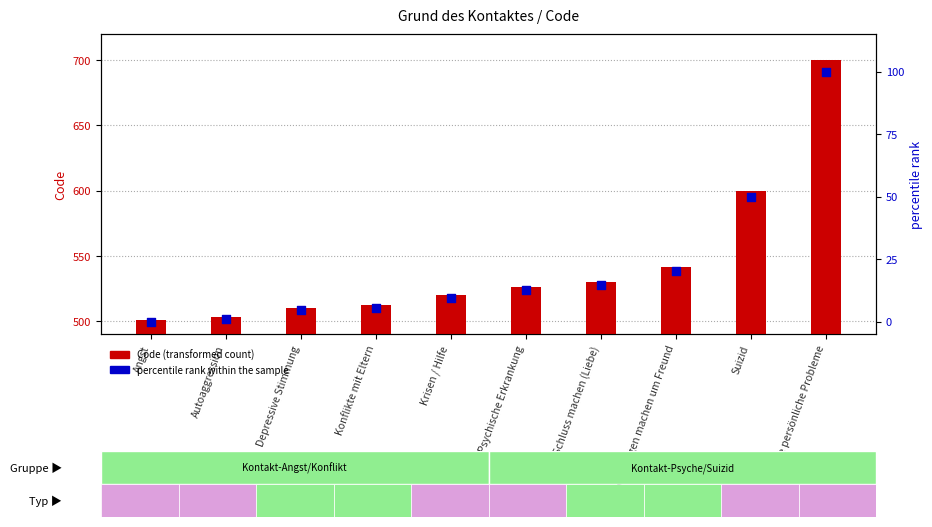

Is the value of Code (transformed count) at Krisen / Hilfe greater than the value of percentile rank within the sample at Schluss machen (Liebe)?

Yes